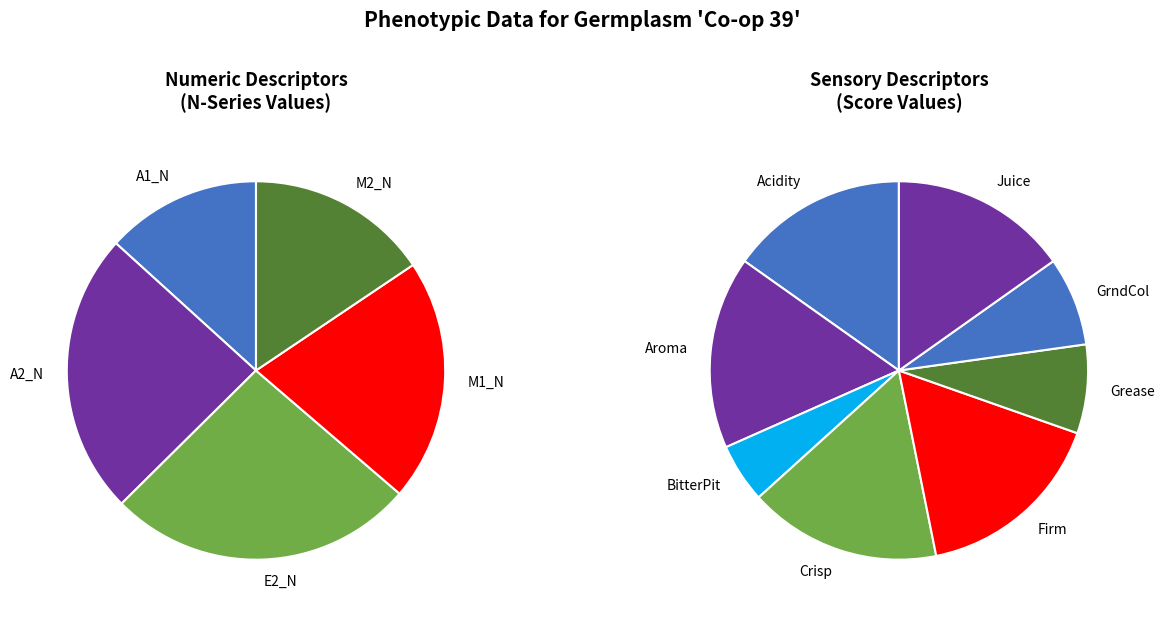

The A2_N_0 slice represents 1% of the pie. True or false?

False